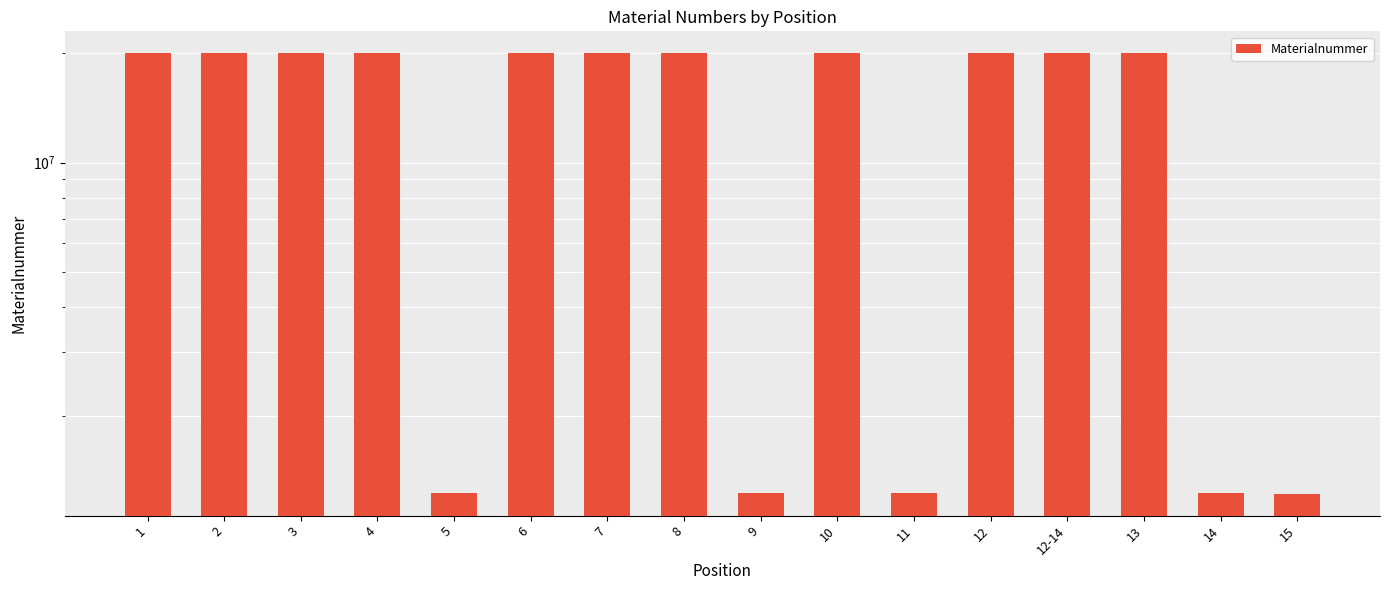

List the labels in order of value, smallest first.

15, 9, 14, 11, 5, 1, 2, 7, 8, 10, 12-14, 12, 13, 4, 6, 3